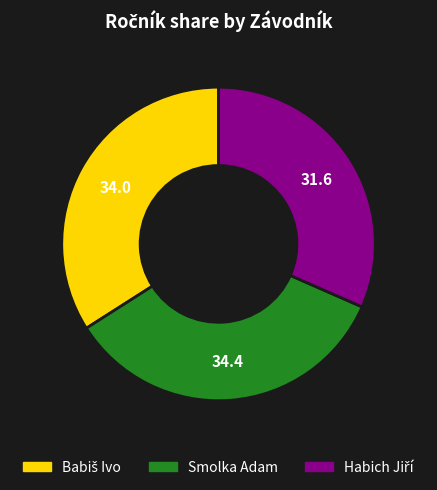

How many segments does this pie chart have?

3